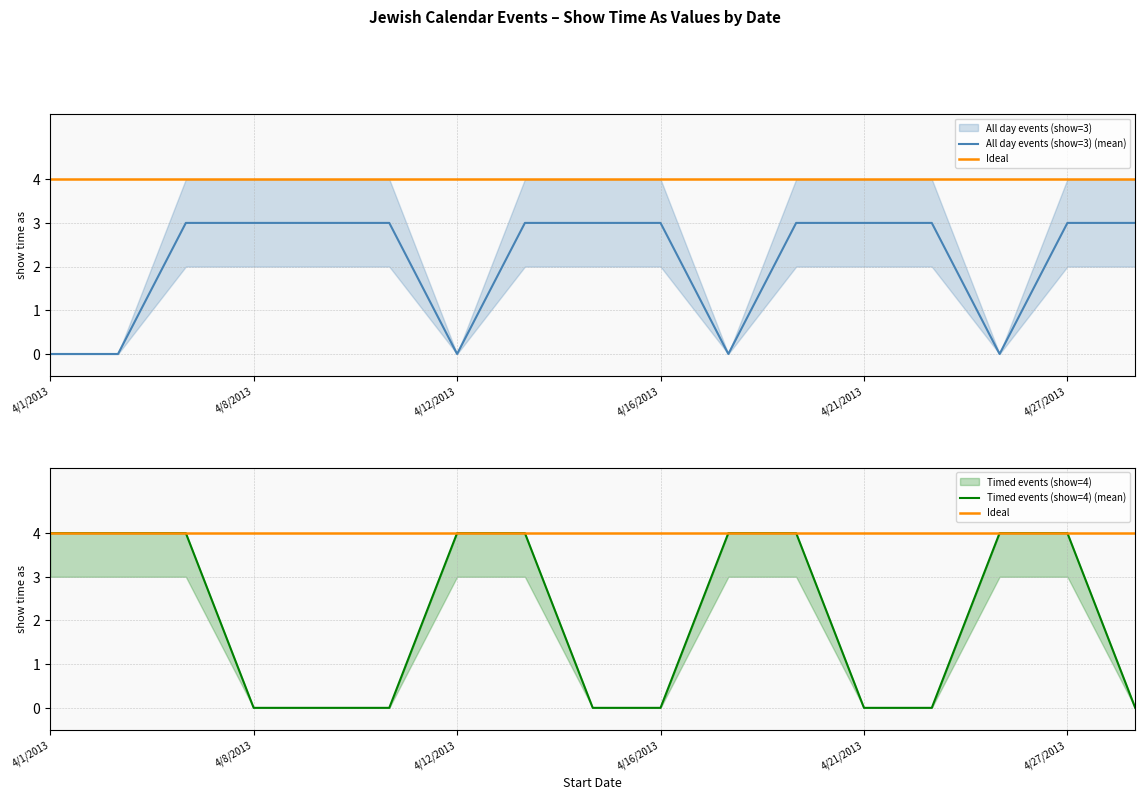

Does the chart display data point markers on the line(s)?

No